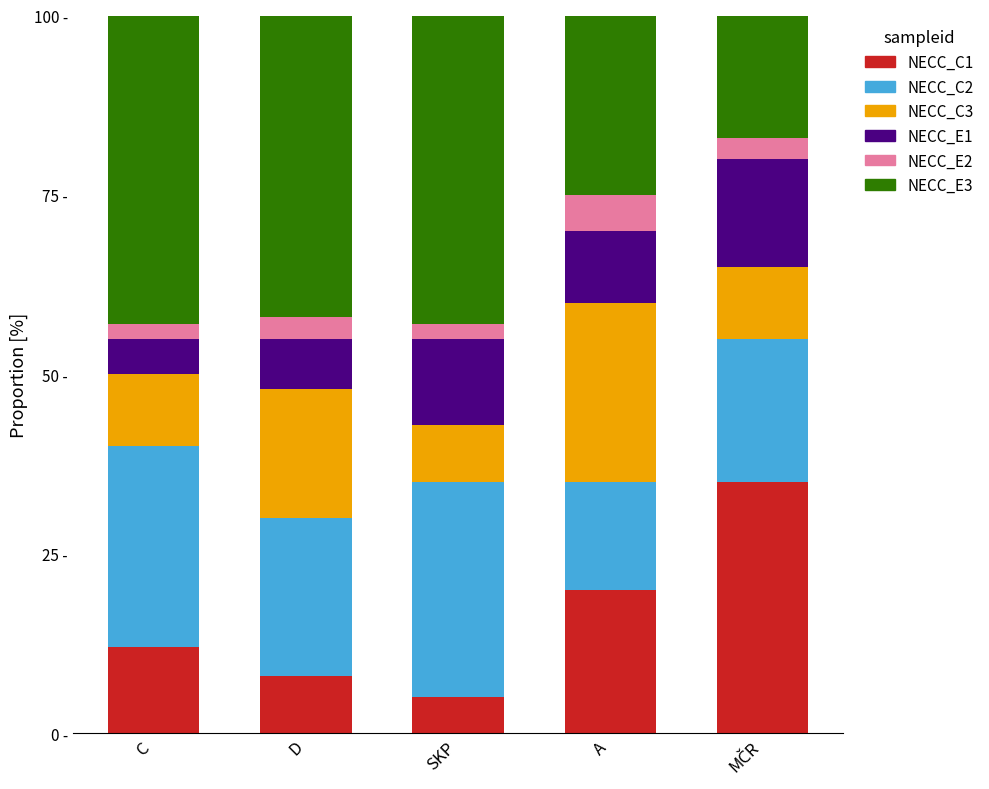

Are the bars horizontal?

No